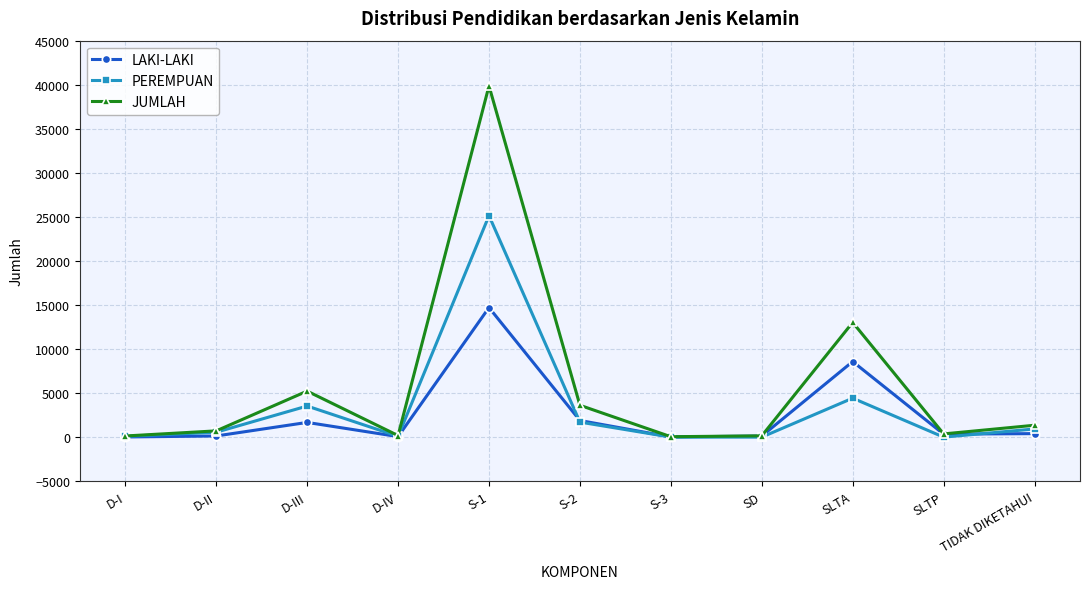

List the series in order of their overall mean, highest first.

JUMLAH, PEREMPUAN, LAKI-LAKI